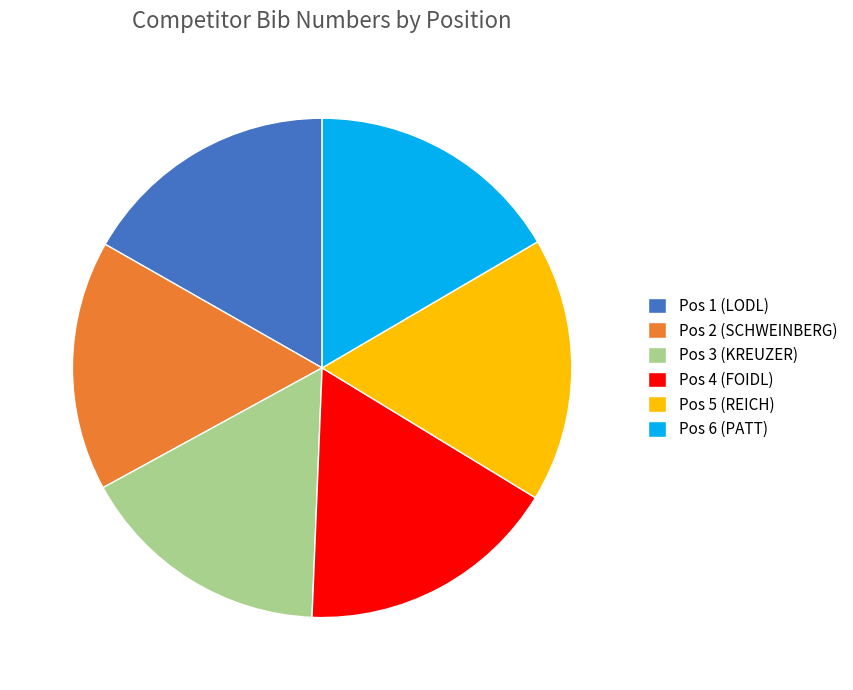

Is Pos 3 (KREUZER) the majority of the pie?

No